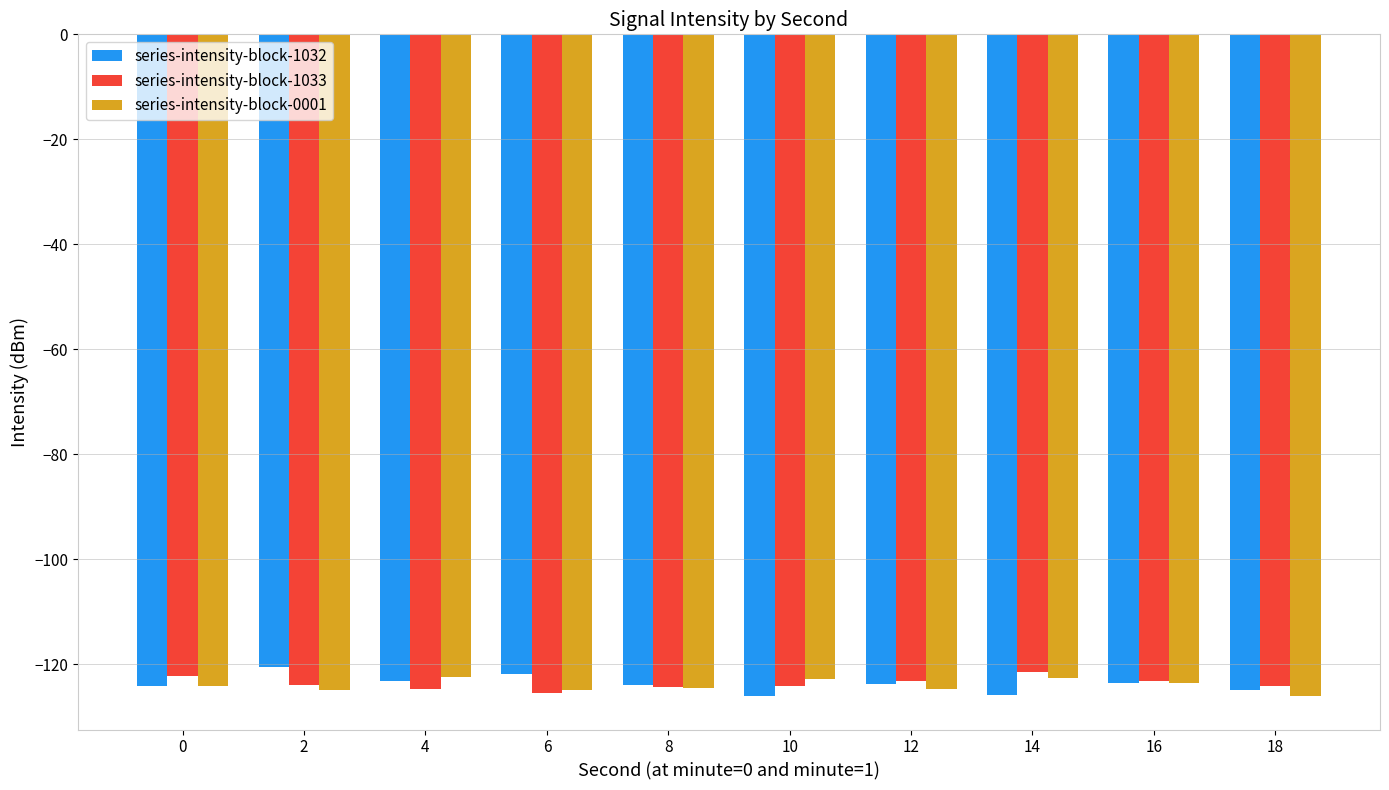

Is it true that series-intensity-block-1032 equals -124.9 at 18?

True